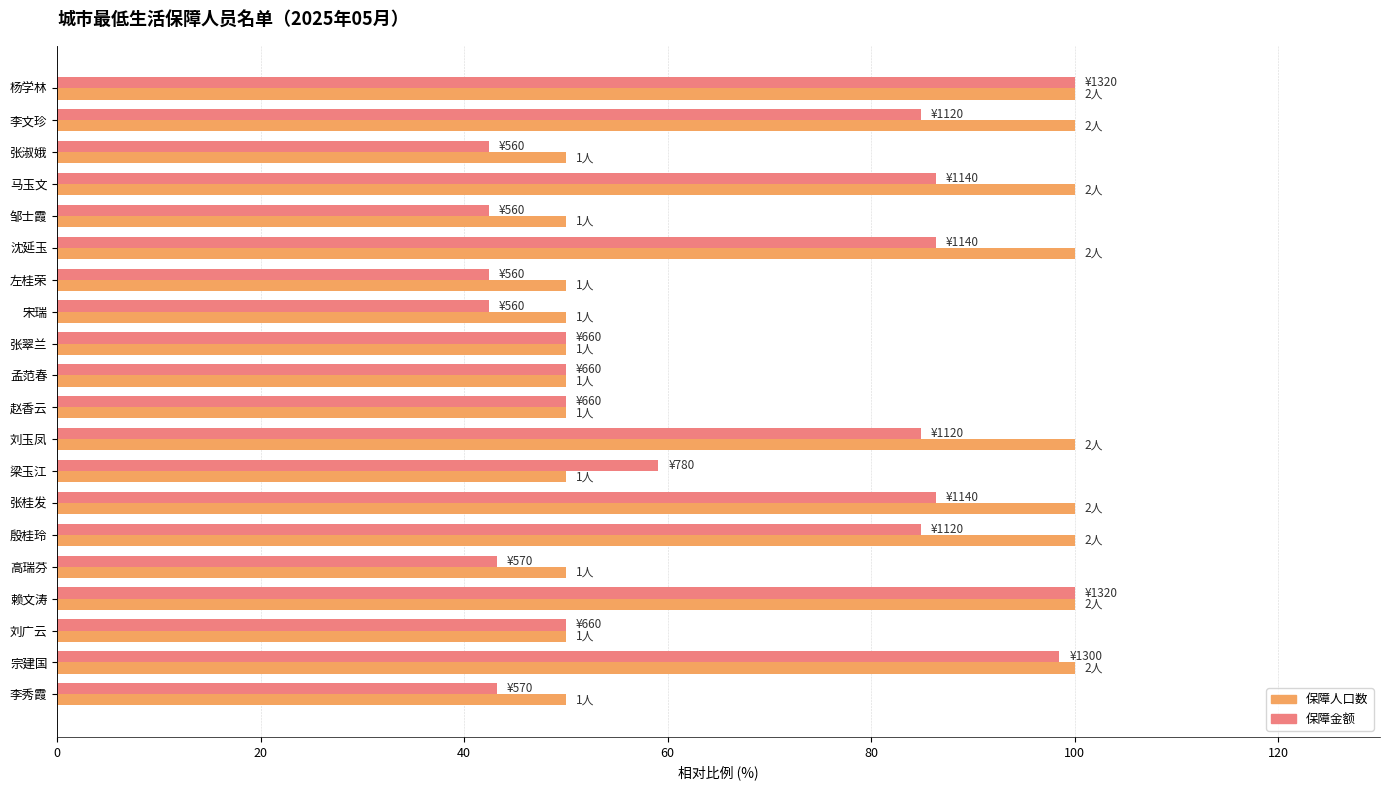

What is the maximum value shown in the chart?

100.0